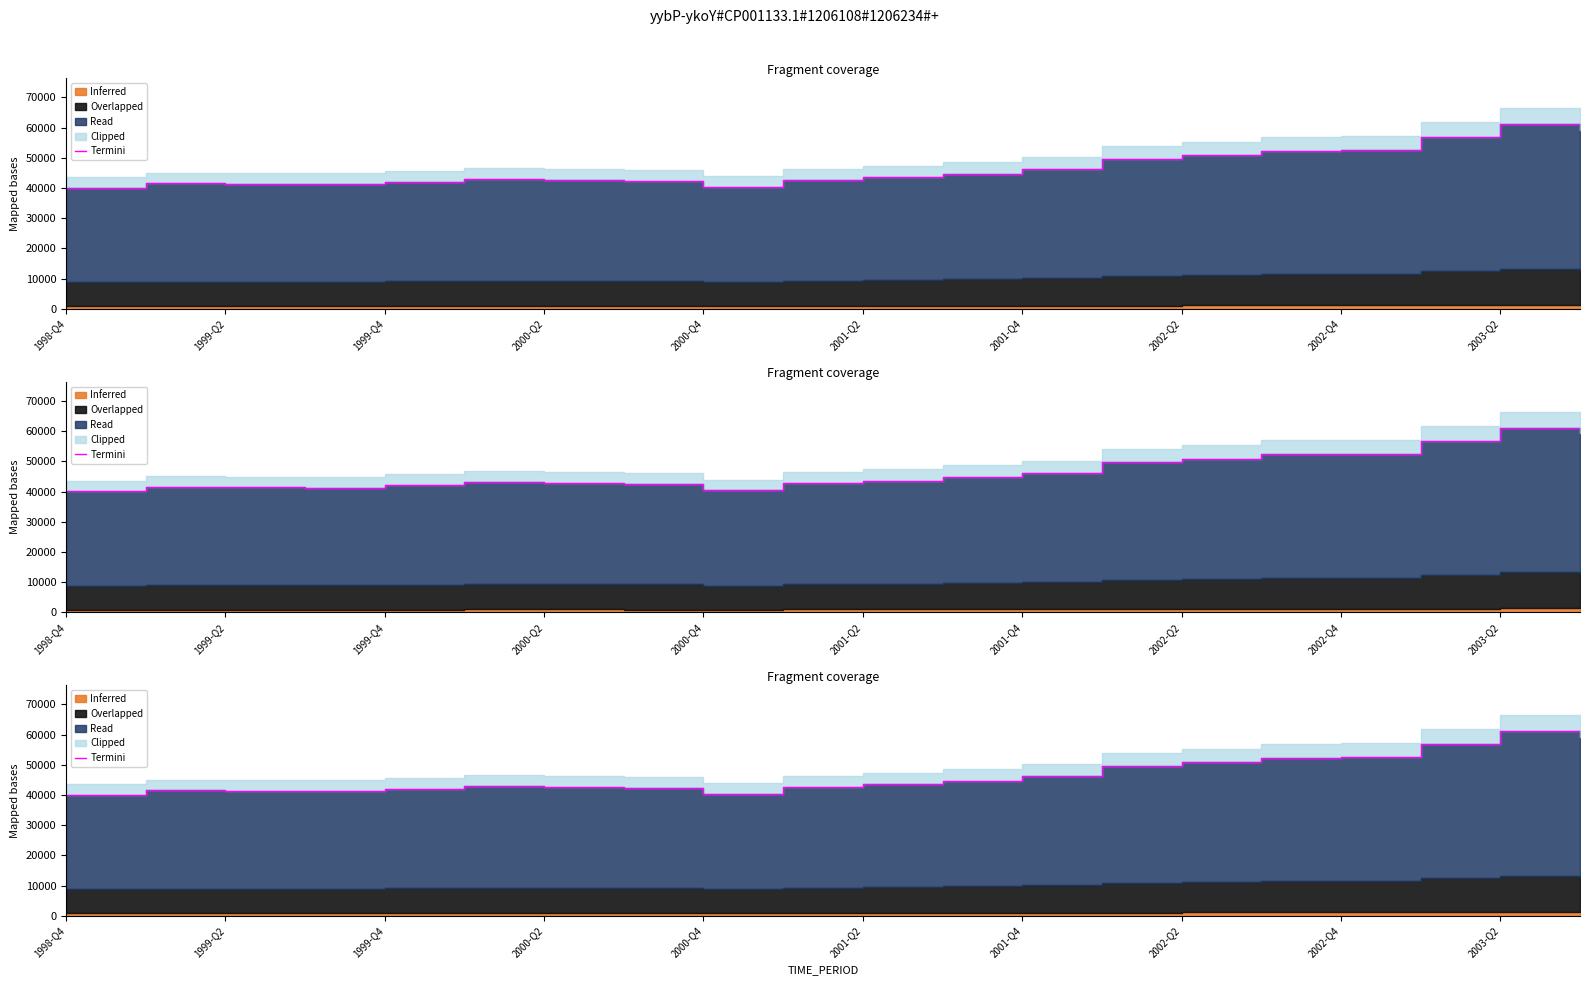

Count the number of values greater than 43560.

10